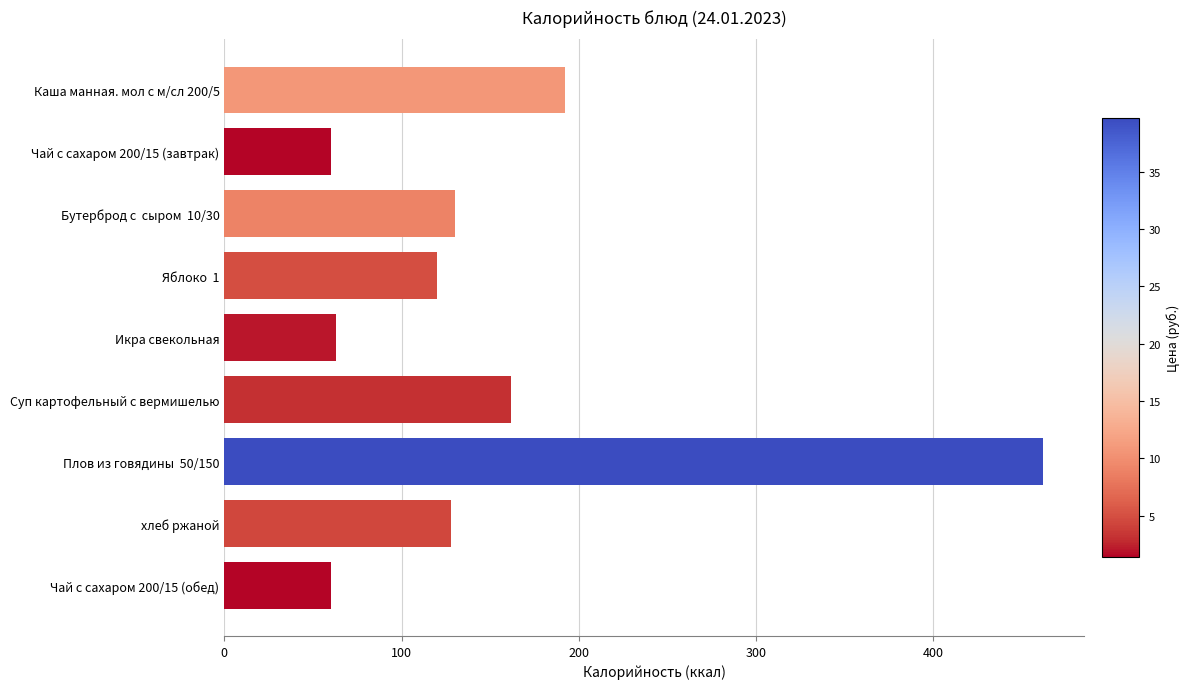

What is the change in value from Чай с сахаром 200/15 (обед) to Каша манная. мол с м/сл 200/5?

+132.0